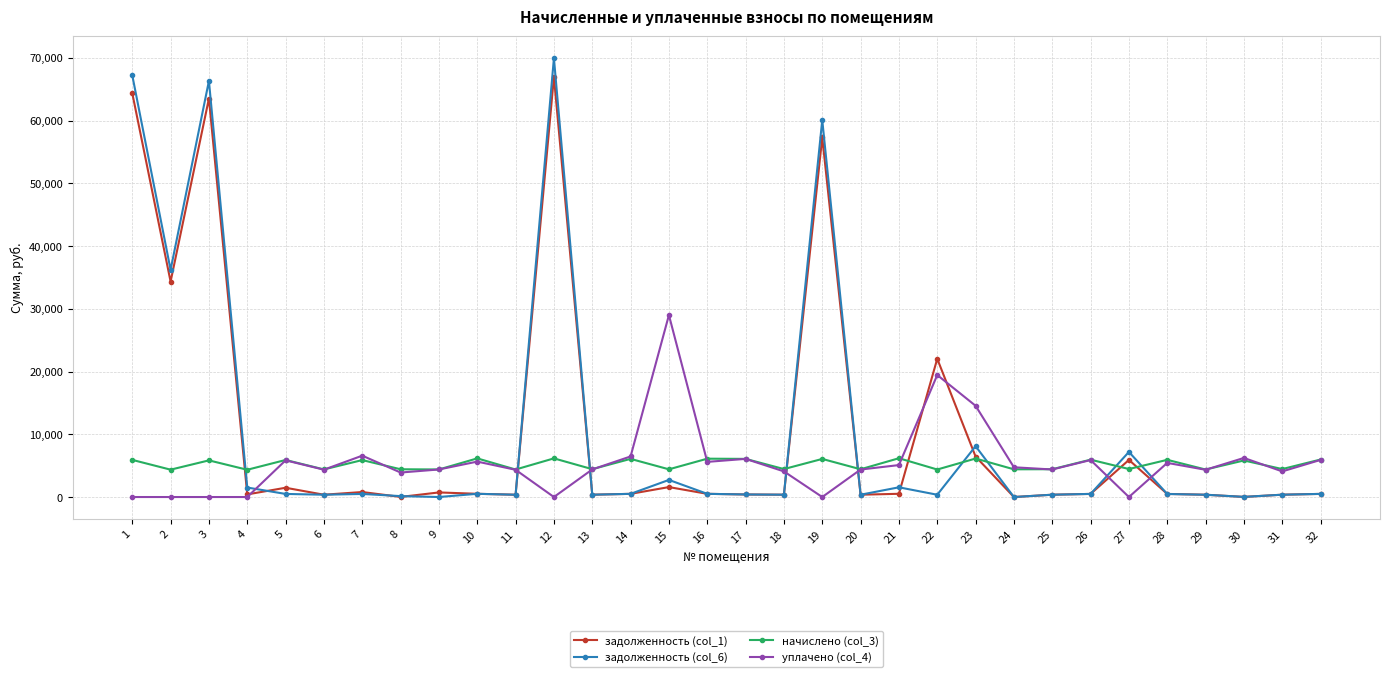

What is the total value across all series at 13?

9575.2